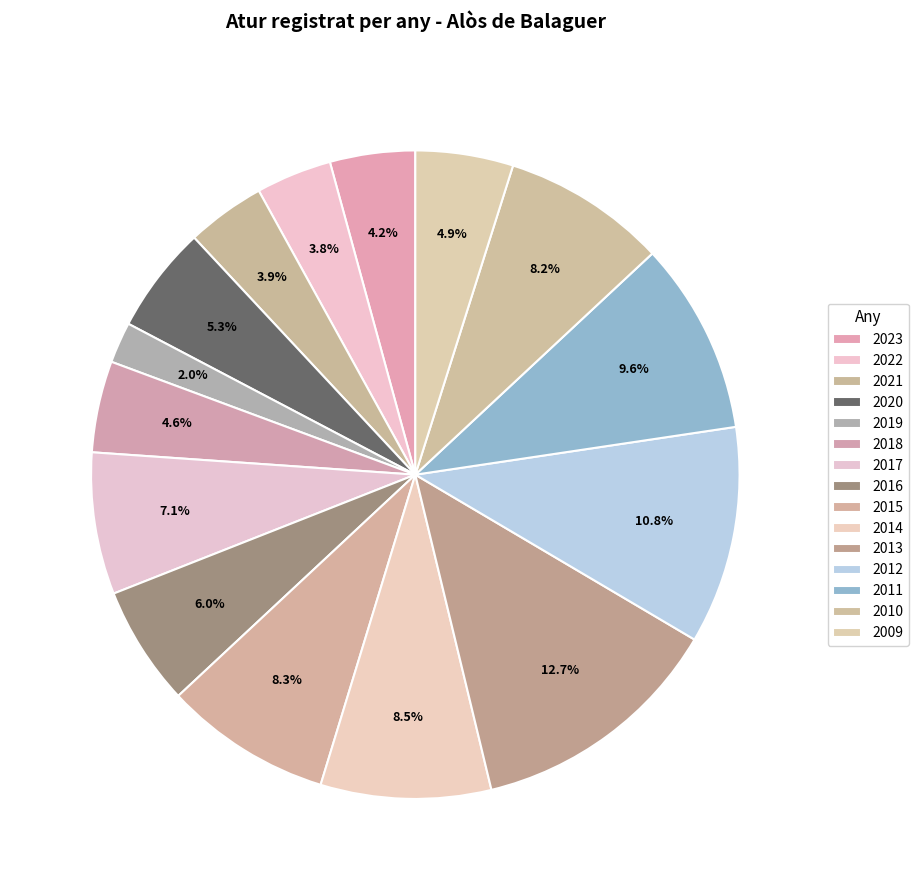

To the nearest percent, what is the average slice percentage?

7%